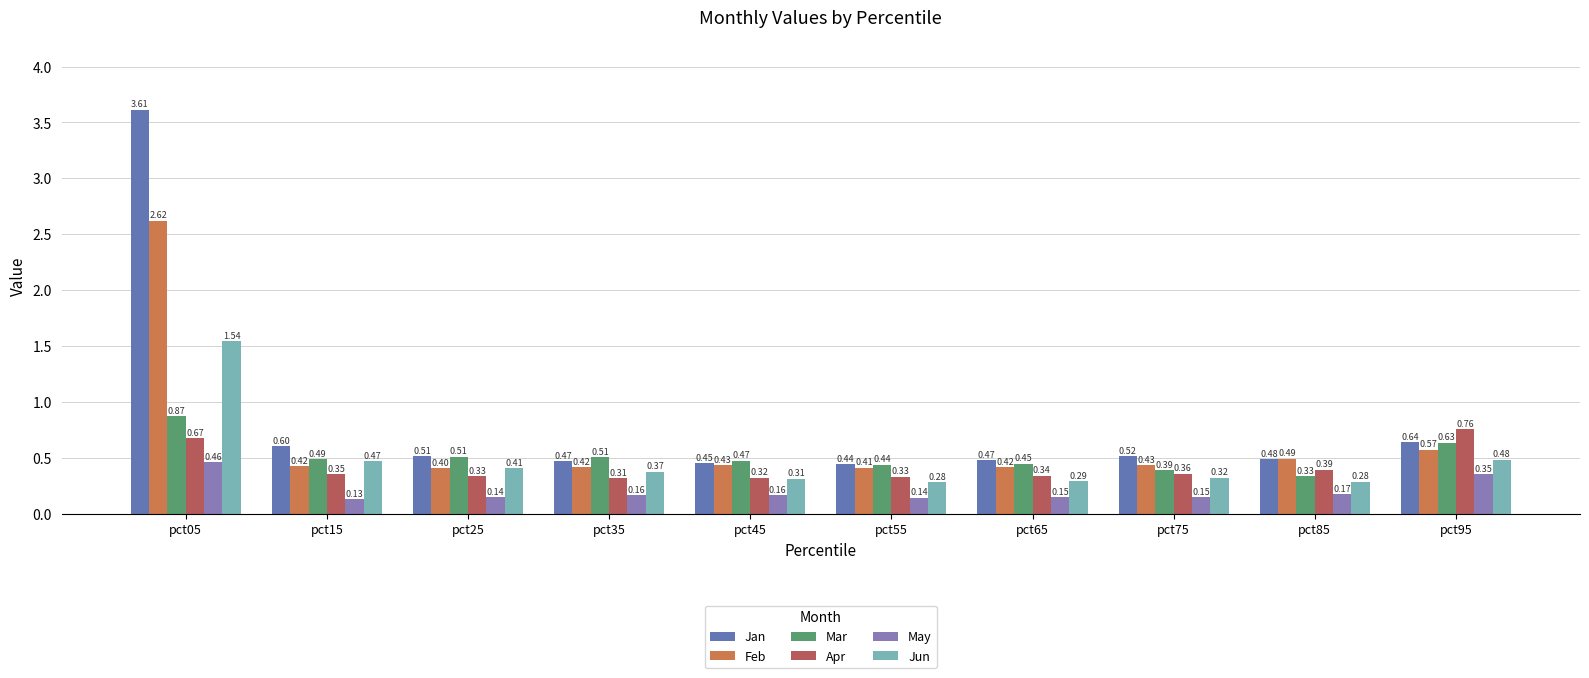

How many bars are there in each group?

6